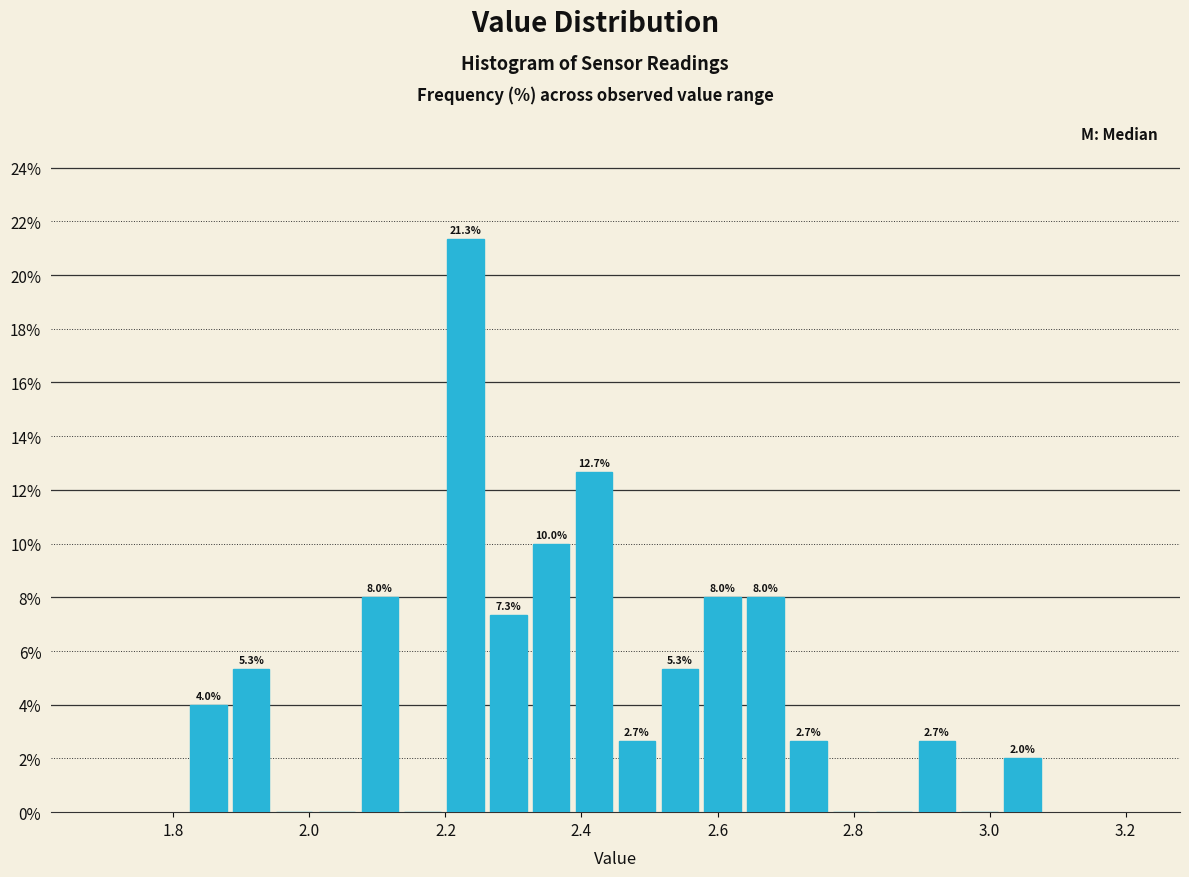

Read against the x-axis, roughly where is the centre of the tallest bar?

2.22